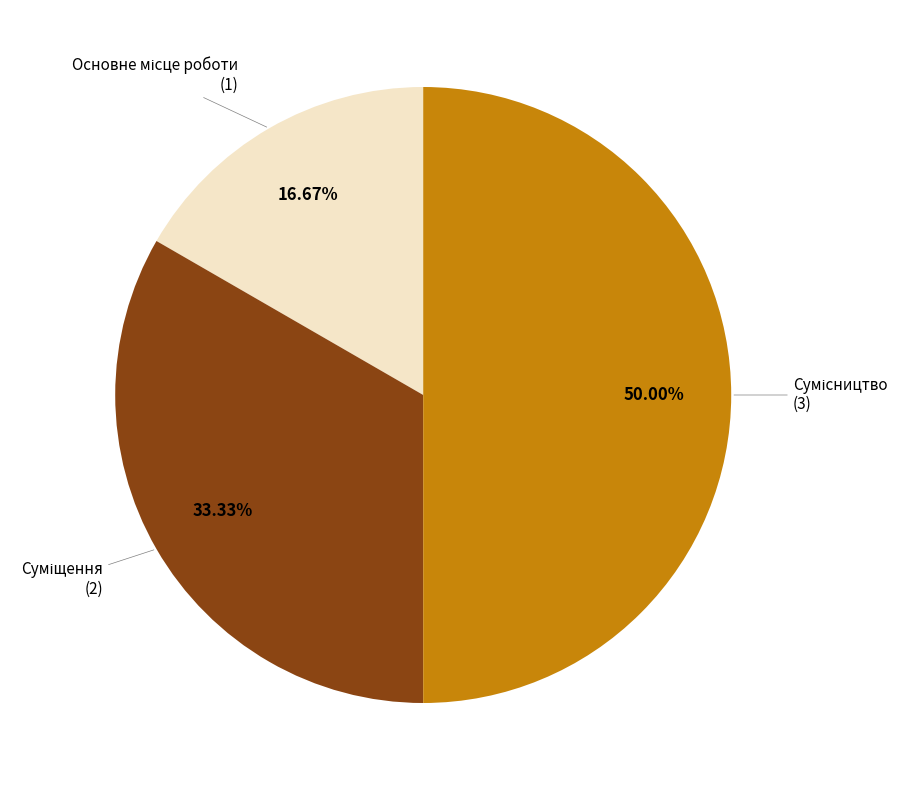

Which category has the biggest portion of the pie?

Сумісництво